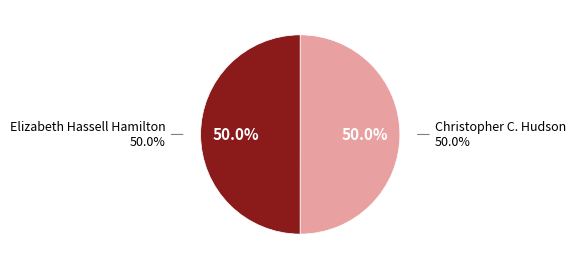

Rank the categories by value from highest to lowest.

Christopher C. Hudson, Elizabeth Hassell Hamilton